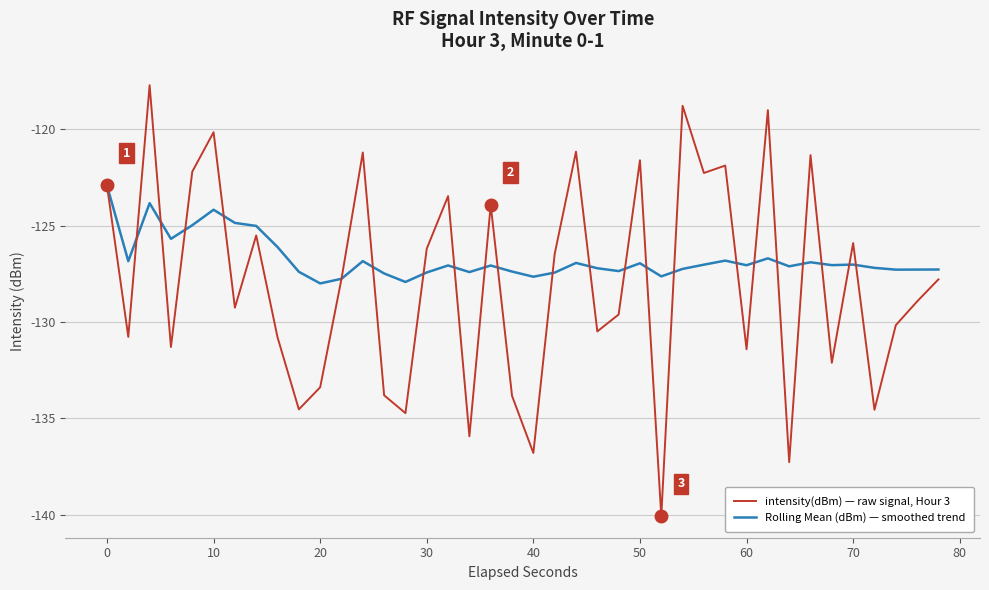

List the series in order of their peak value, lowest first.

Rolling Mean (dBm) — smoothed trend, intensity(dBm) — raw signal, Hour 3